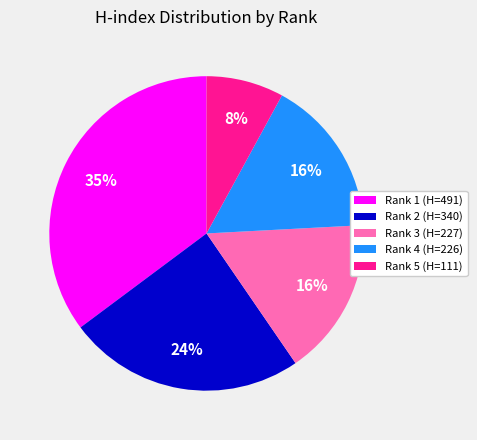

Is Rank 1 (H=491) the majority of the pie?

No